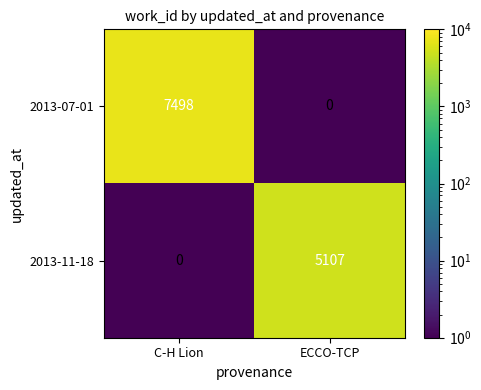

At which category is the sum across all series the highest?

C-H Lion